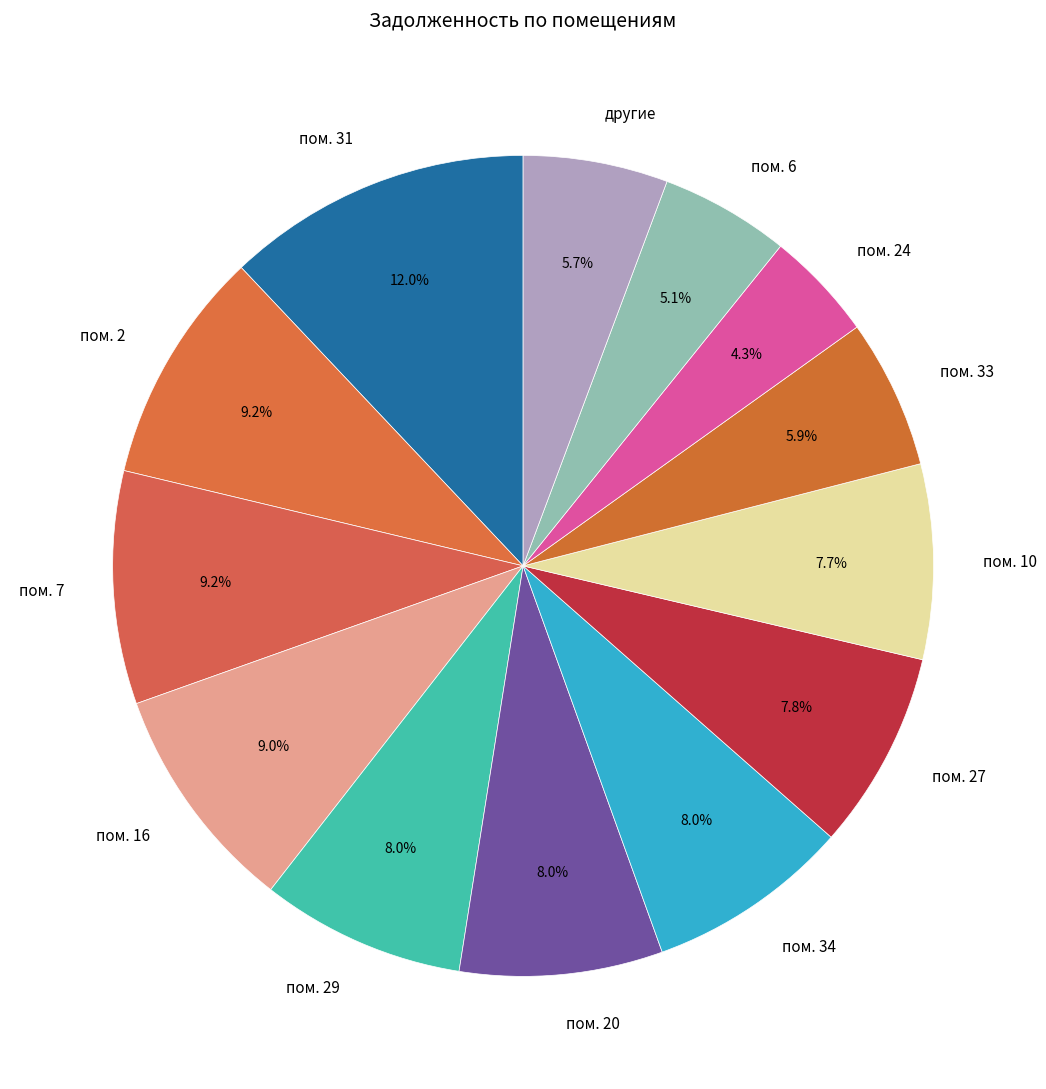

Does пом. 7 account for over 50% of the chart?

No